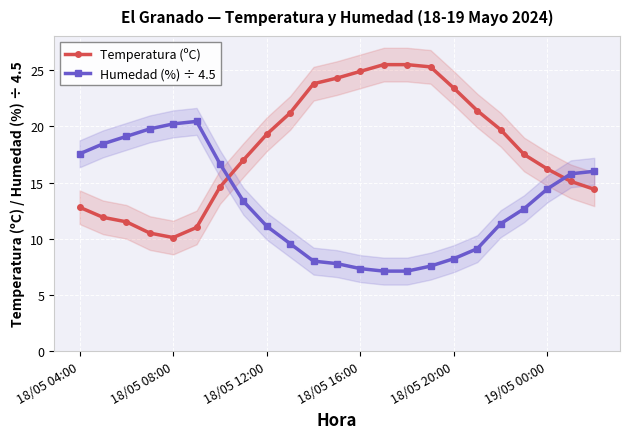

True or false: Temperatura (ºC) and Humedad (%) ÷ 4.5 cross at least once.

True